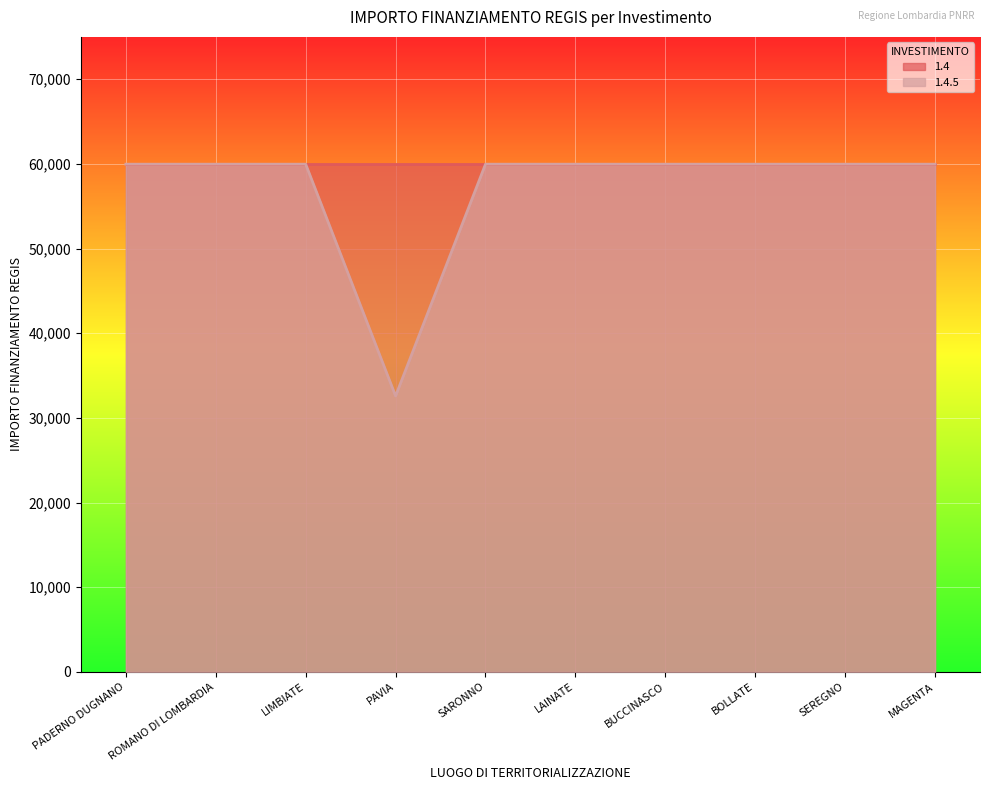

What is the sum of the values at SARONNO and PAVIA?

92555